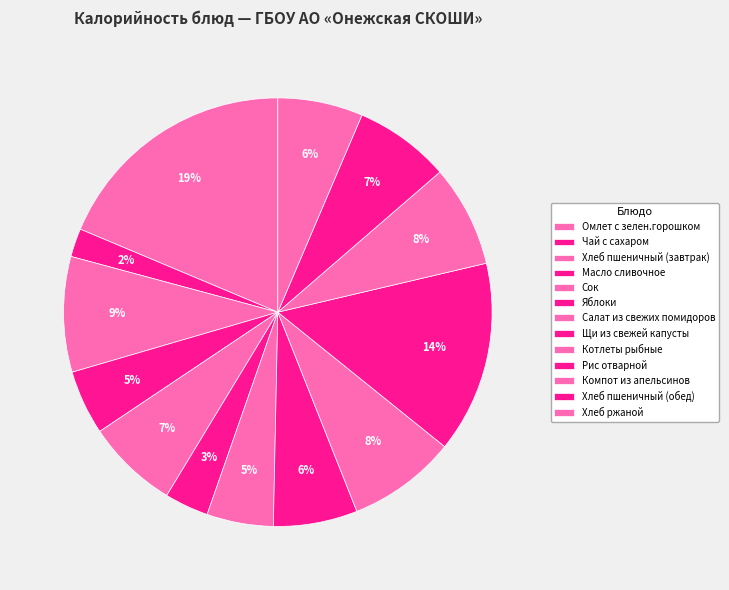

What is the total percentage of Котлеты рыбные and Рис отварной?

22.7%